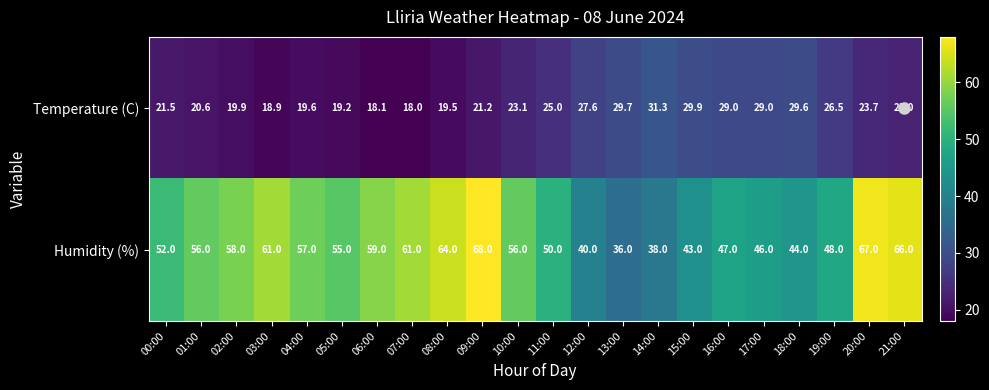

True or false: Temperature (C) has a value of 48.4 at 13:00.

False